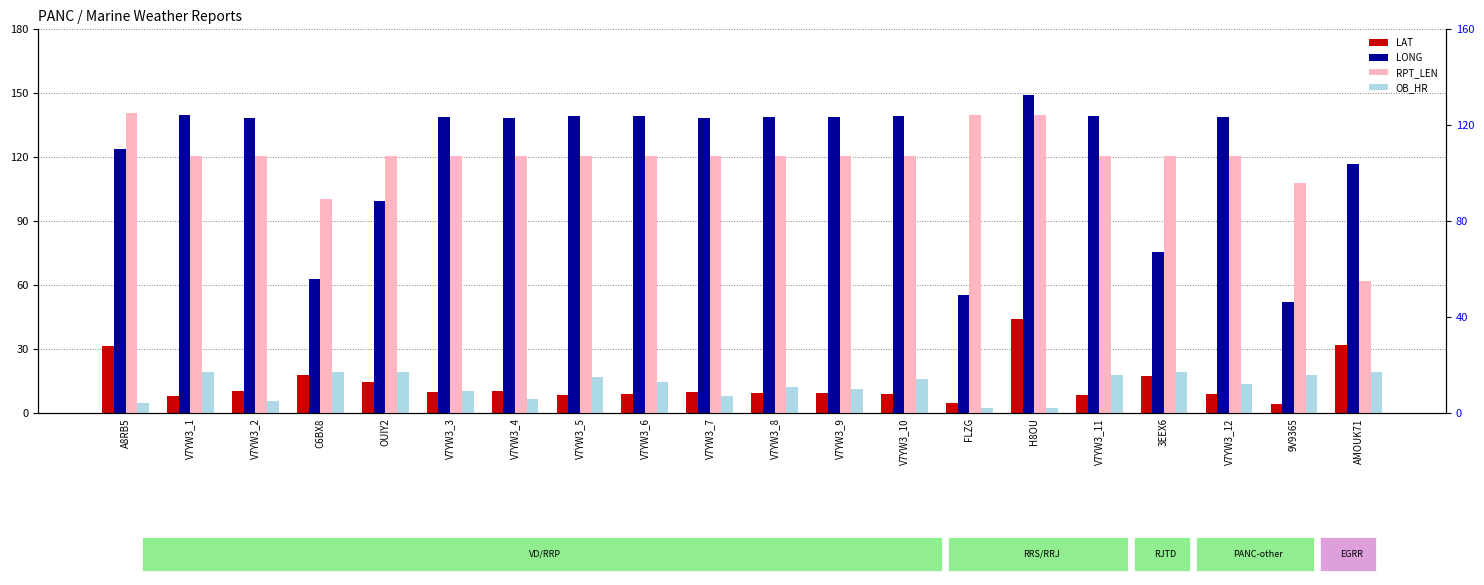

How many data points in LAT are less than 9?

7